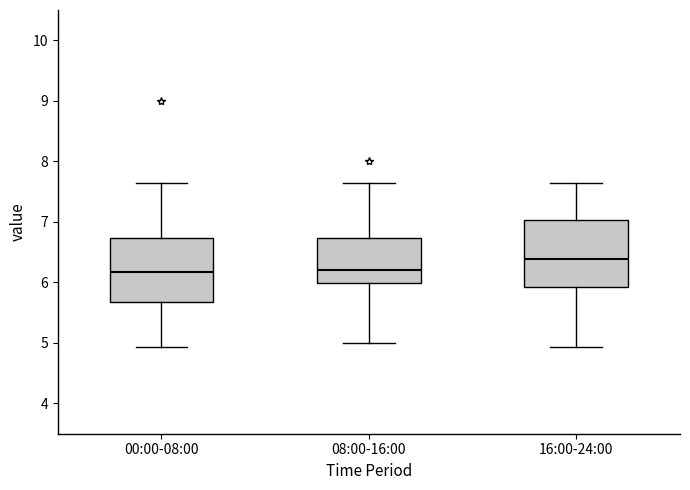

Reading left to right, read every box against the y-axis: the position of its median line, the range the box covers, and the ends of its whiskers. The values are not printed on the chart, so give them approximately, as read against the axis.

00:00-08:00: median 6.2, box 5.7 to 6.7, whiskers 4.9 to 7.7
08:00-16:00: median 6.2, box 6.0 to 6.7, whiskers 5.0 to 7.7
16:00-24:00: median 6.4, box 5.9 to 7.0, whiskers 4.9 to 7.7